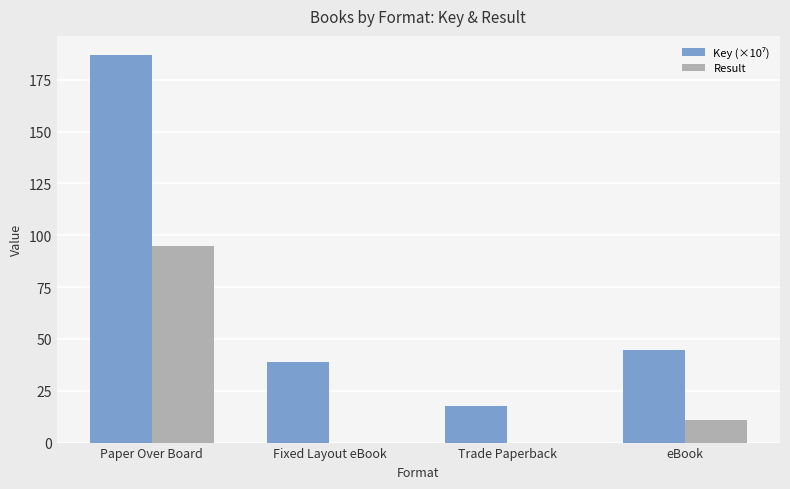

Which label corresponds to the largest value in the chart?

Paper Over Board